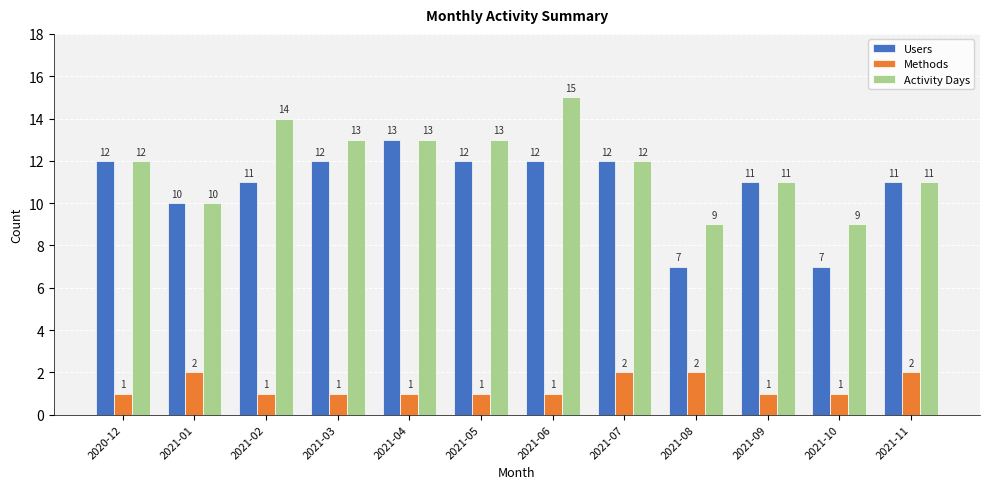

What is the sum of the Methods values at 2020-12 and 2021-11?

3